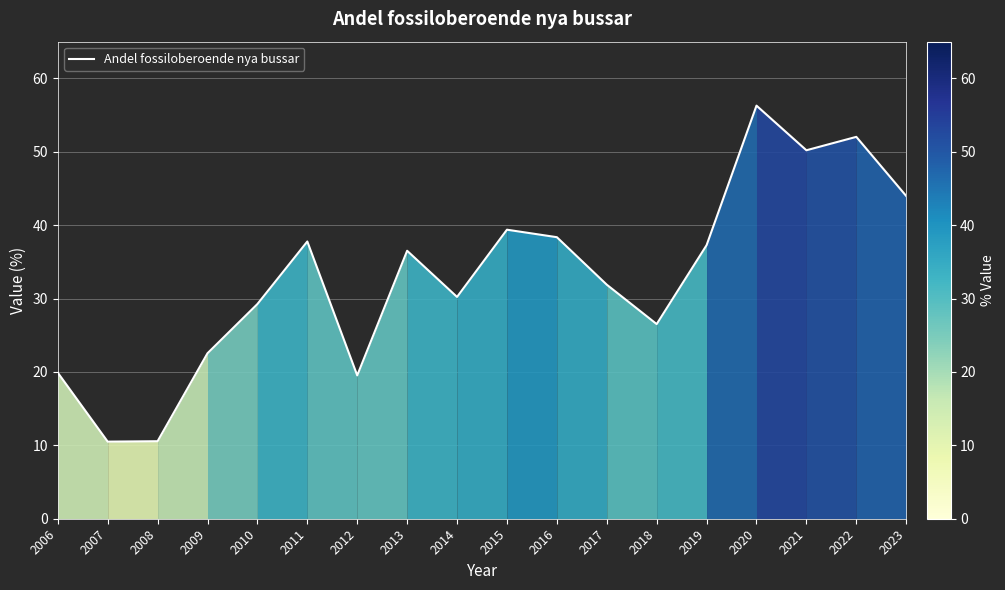

What is the difference between the values at 2022 and 2014?

21.8